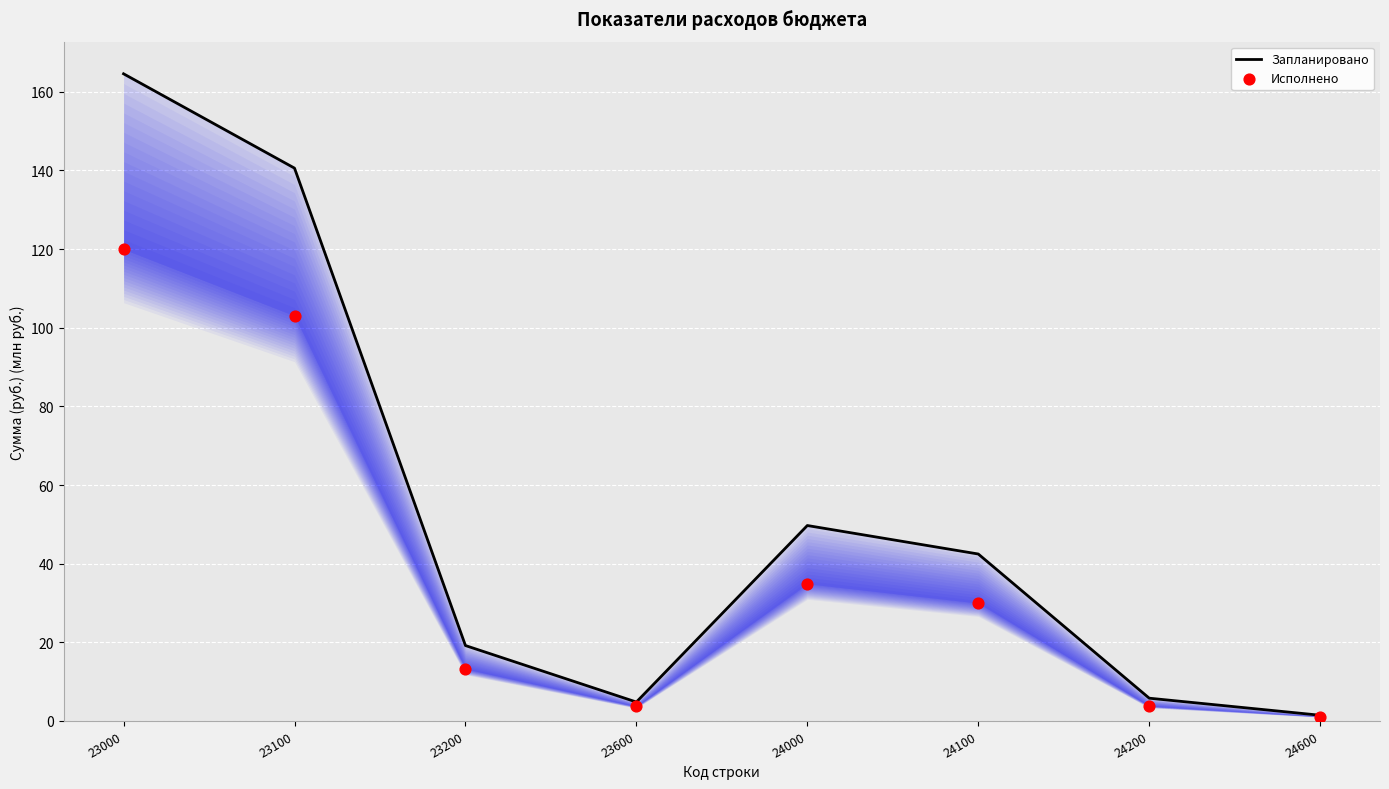

Which series reaches the maximum Y coordinate?

Запланировано